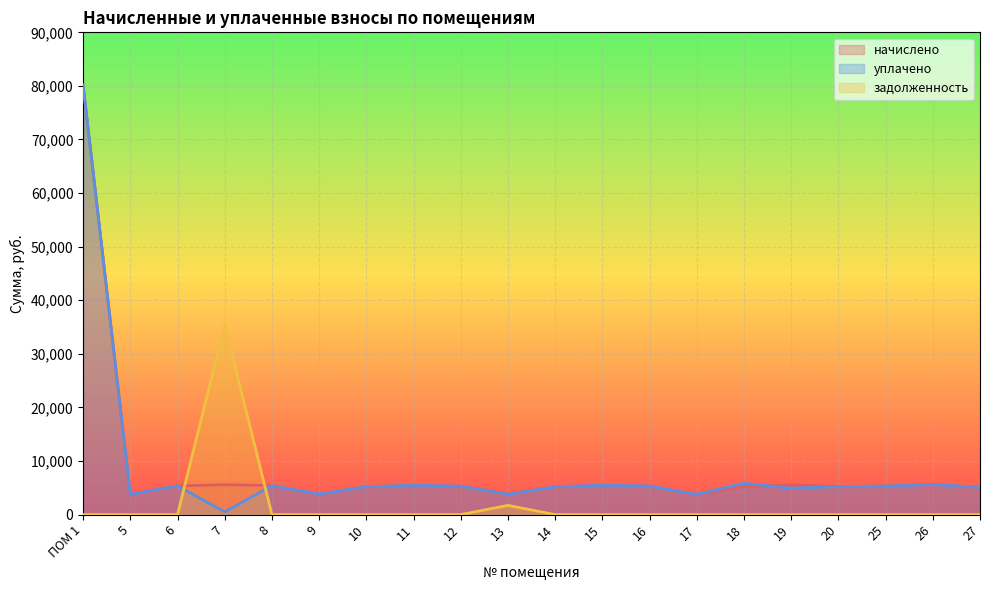

What is the highest value of the задолженность series?

35392.2